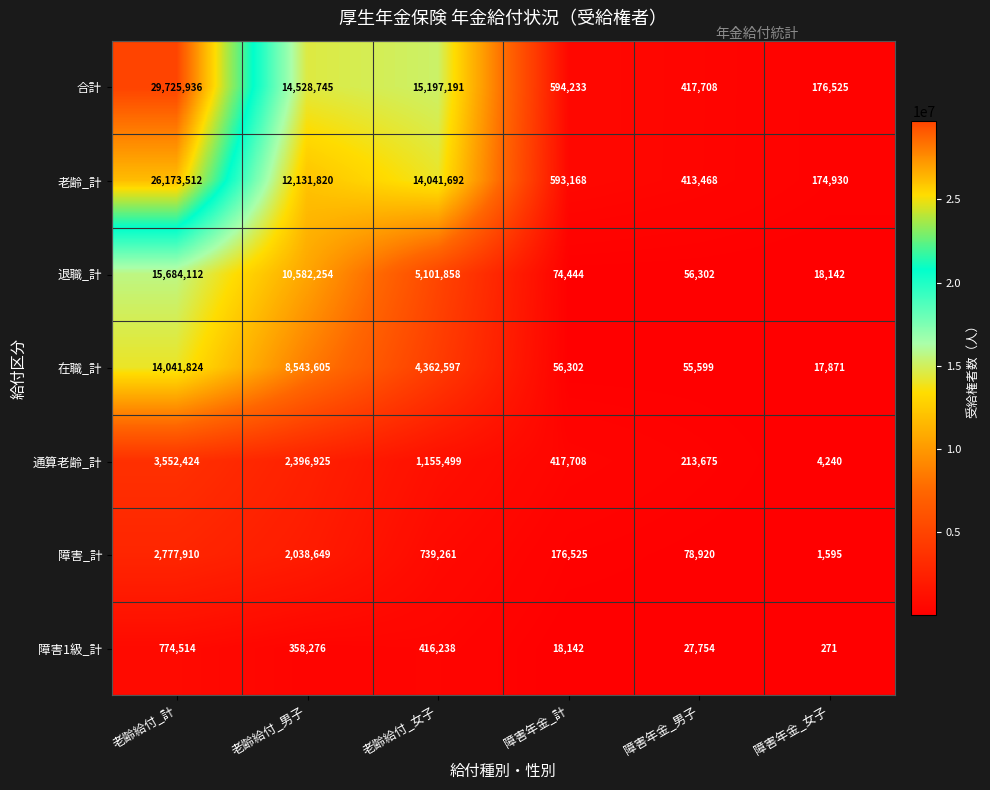

Which series has the widest spread of values?

合計